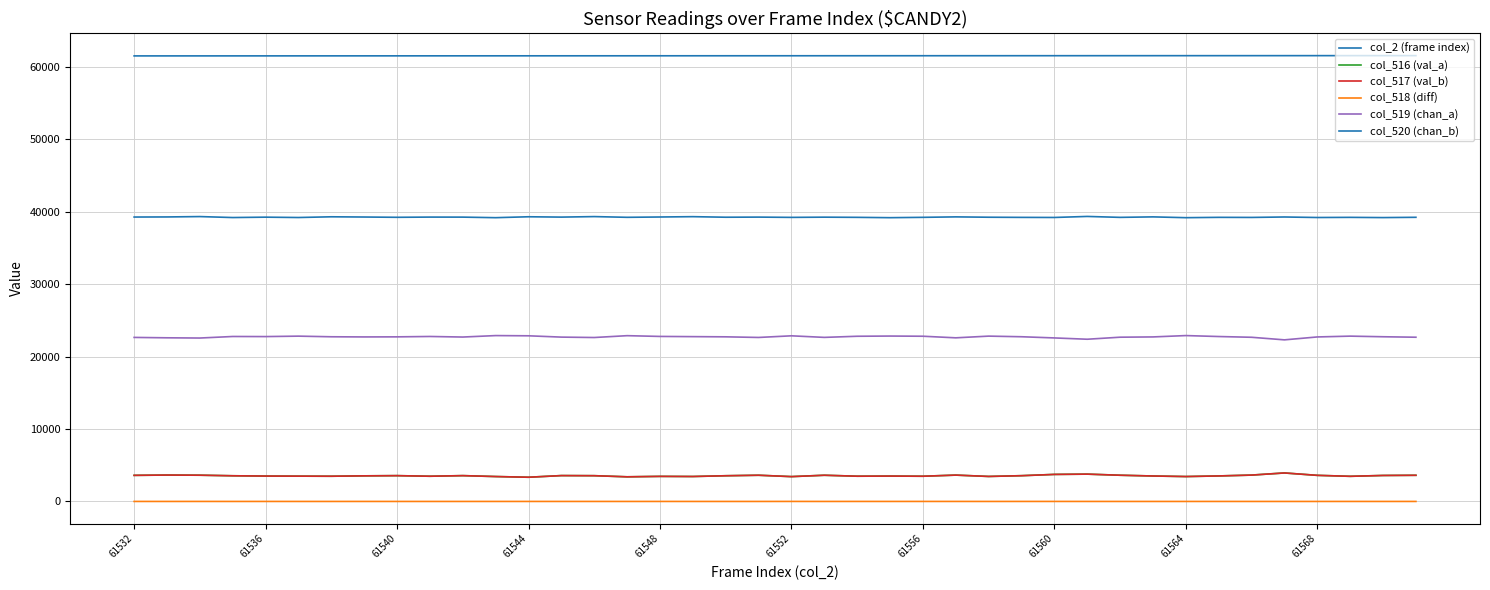

How many lines are shown in the chart?

6